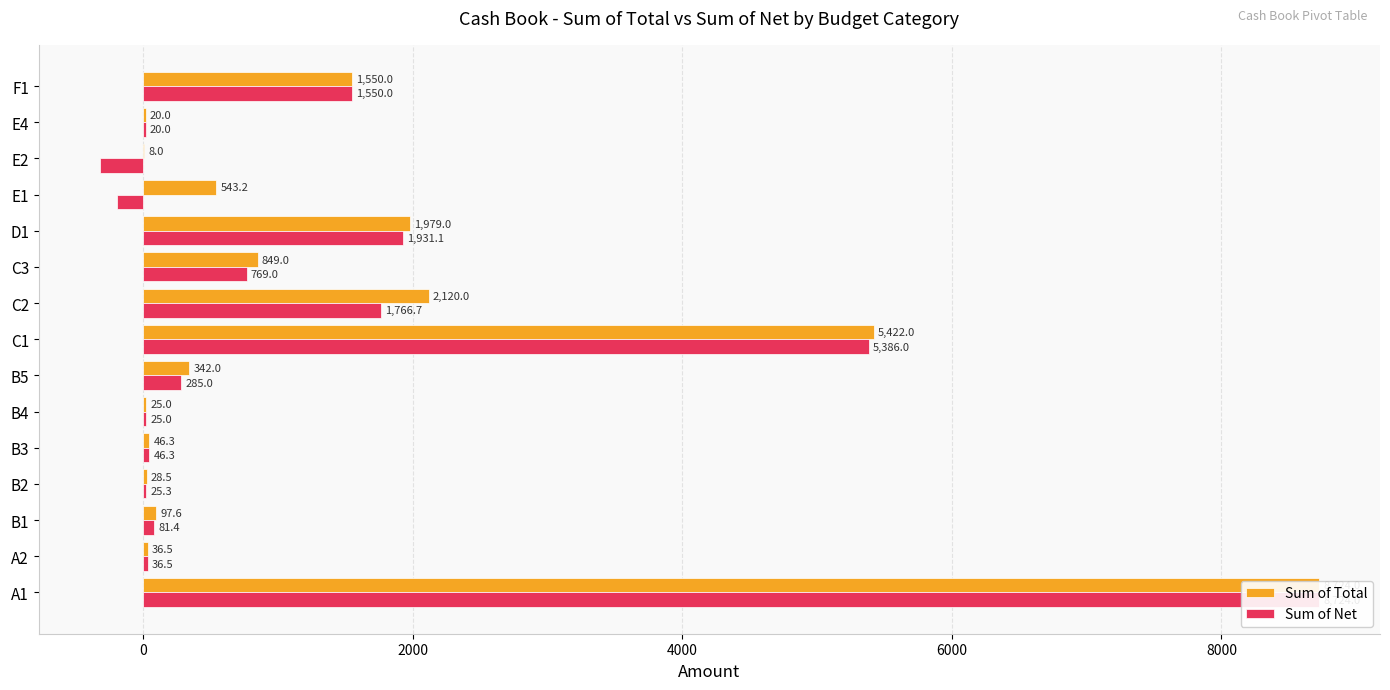

What is the minimum value shown in the chart?

-321.8